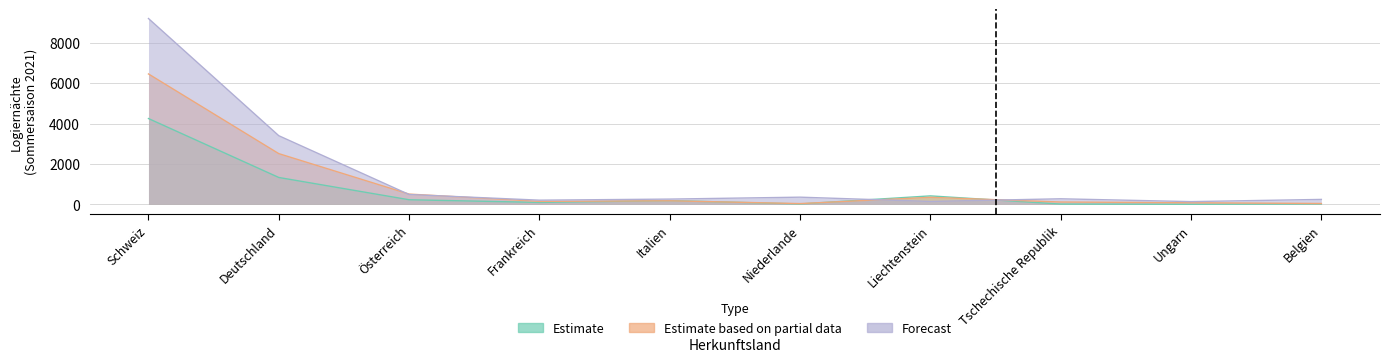

Rank the categories by Forecast value from highest to lowest.

Schweiz, Deutschland, Österreich, Niederlande, Tschechische Republik, Italien, Belgien, Frankreich, Liechtenstein, Ungarn